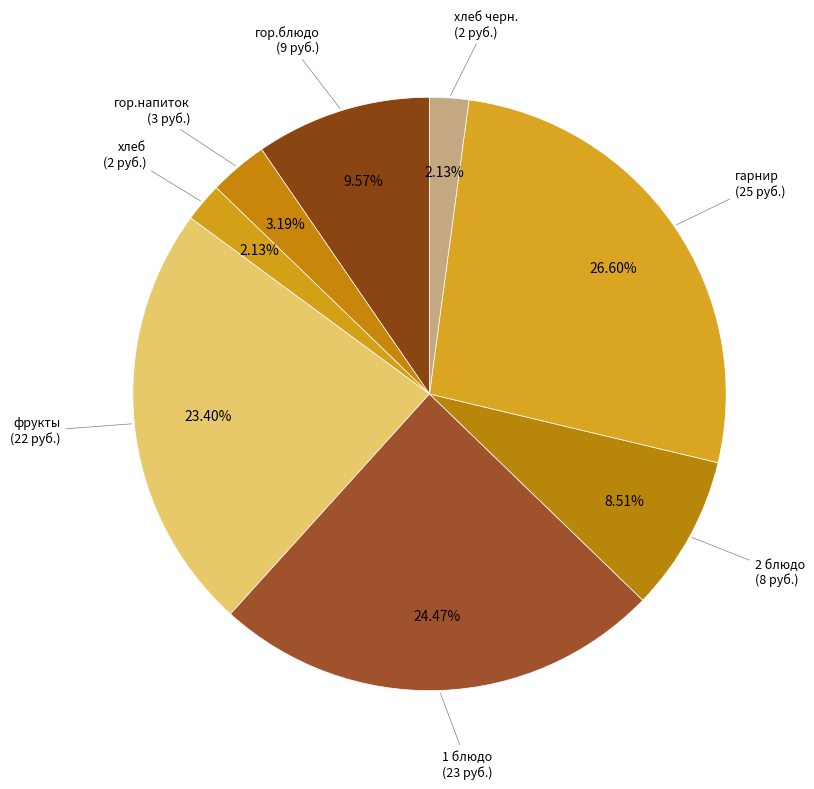

How many segments does this pie chart have?

8